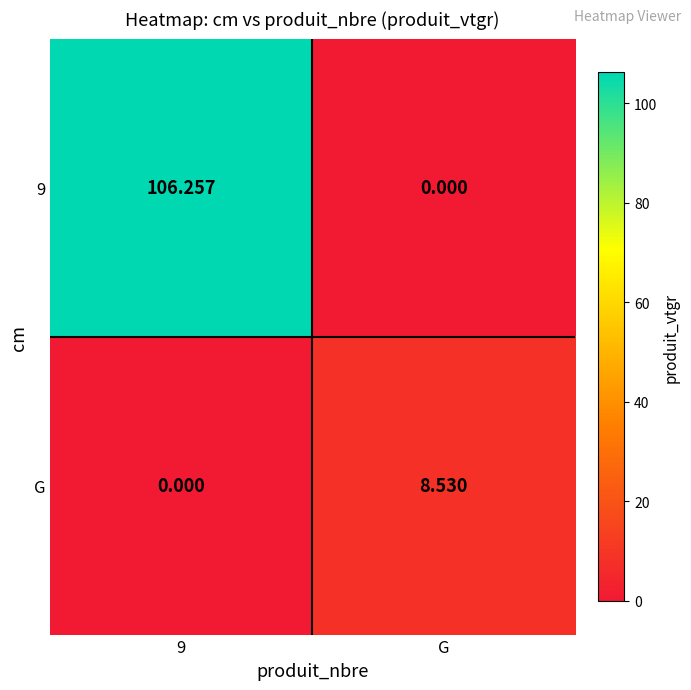

Is the value of 9 at G greater than the value of G at G?

No